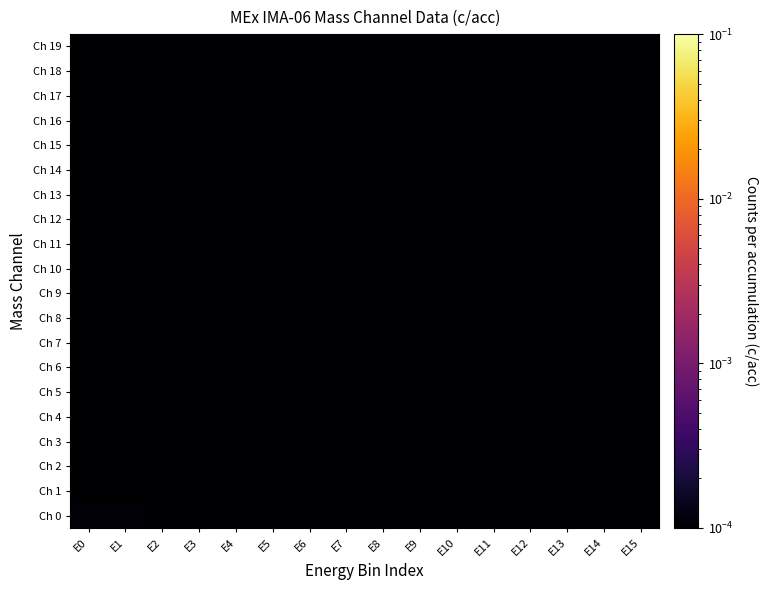

How many data points does each series have?

16